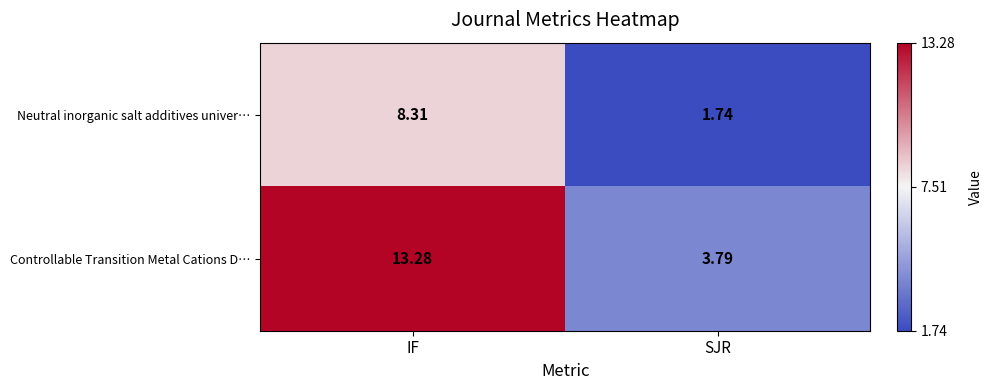

What is the spread (max minus min) of values at IF?

5.0